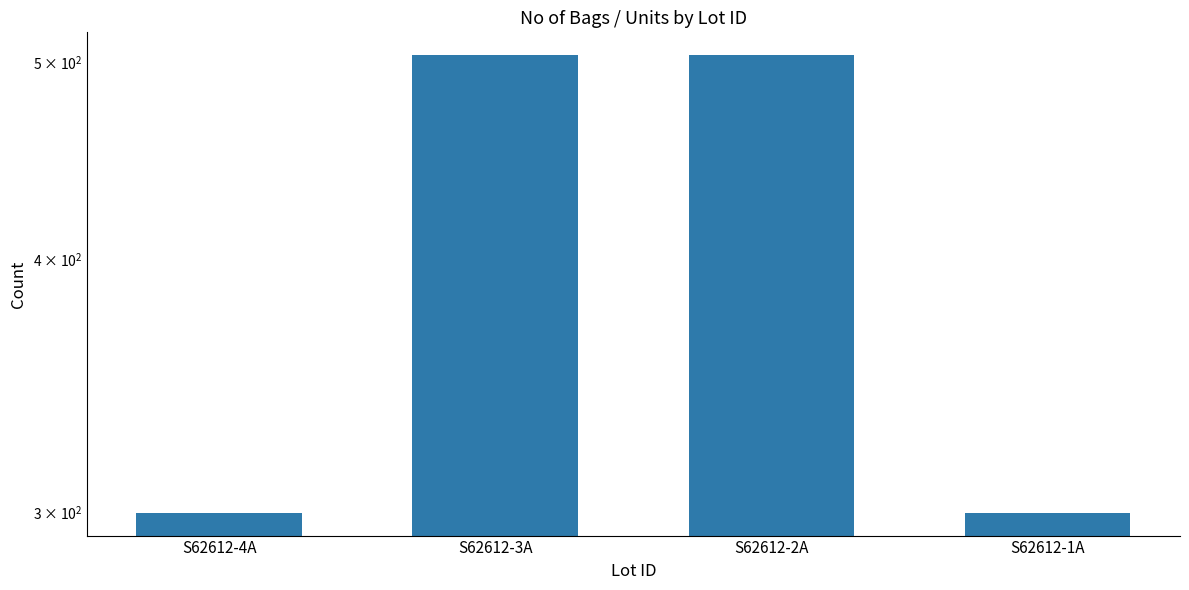

Which has a higher value, S62612-3A or S62612-2A?

S62612-3A